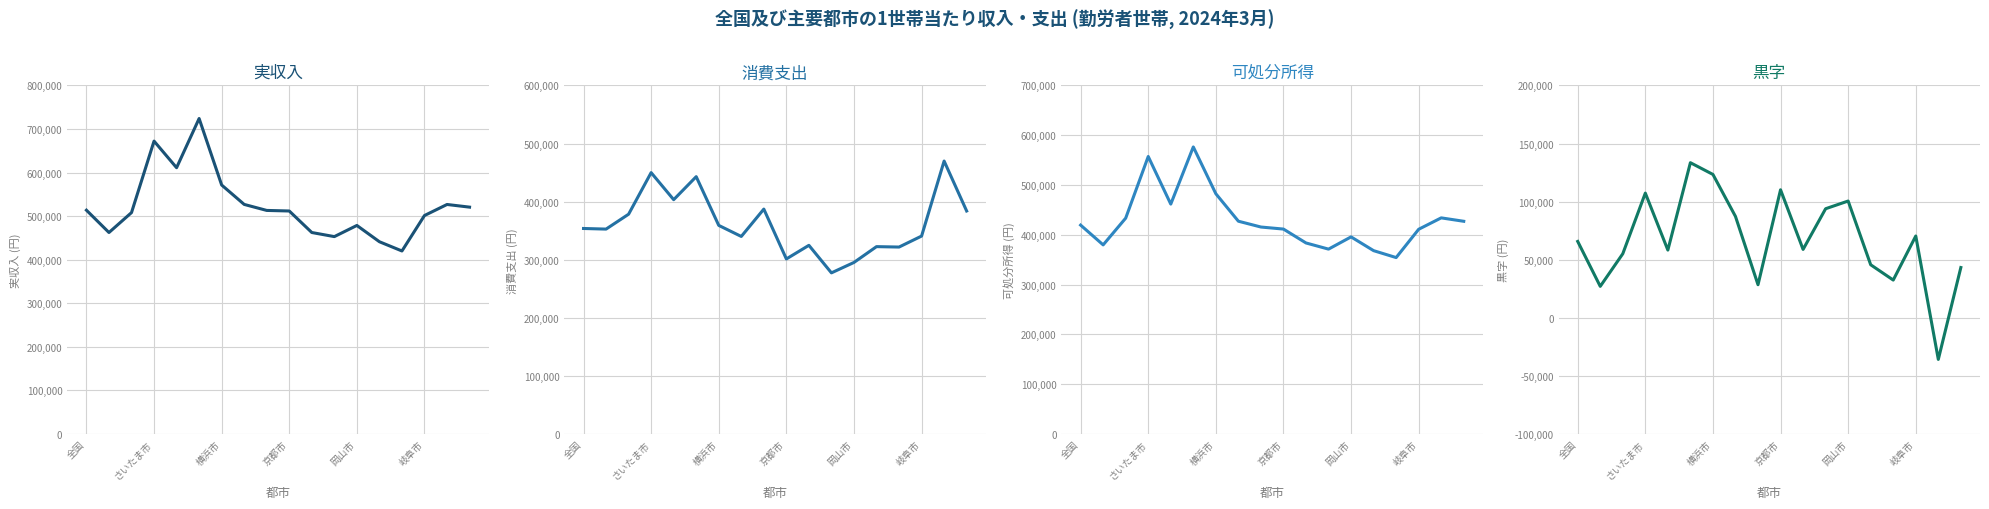

Reading left to right, what are all the values shown in this chart?

実収入: 513734	462490	508213	672298	611234	724119	571526	527001	513193	511889	462508	453106	478724	441343	420131	501524	526852	520741
消費支出: 353810	352768	378394	449967	403392	443014	359141	340104	387201	301392	324830	277429	295358	322578	321853	340758	469873	383931
可処分所得: 419572	379870	433569	557316	461724	576541	482560	427391	415710	411602	383713	371337	395901	368268	354377	411189	434102	427238
黒字: 65762	27102	55175	107349	58332	133527	123420	87287	28509	110210	58883	93908	100544	45690	32524	70431	-35771	43307